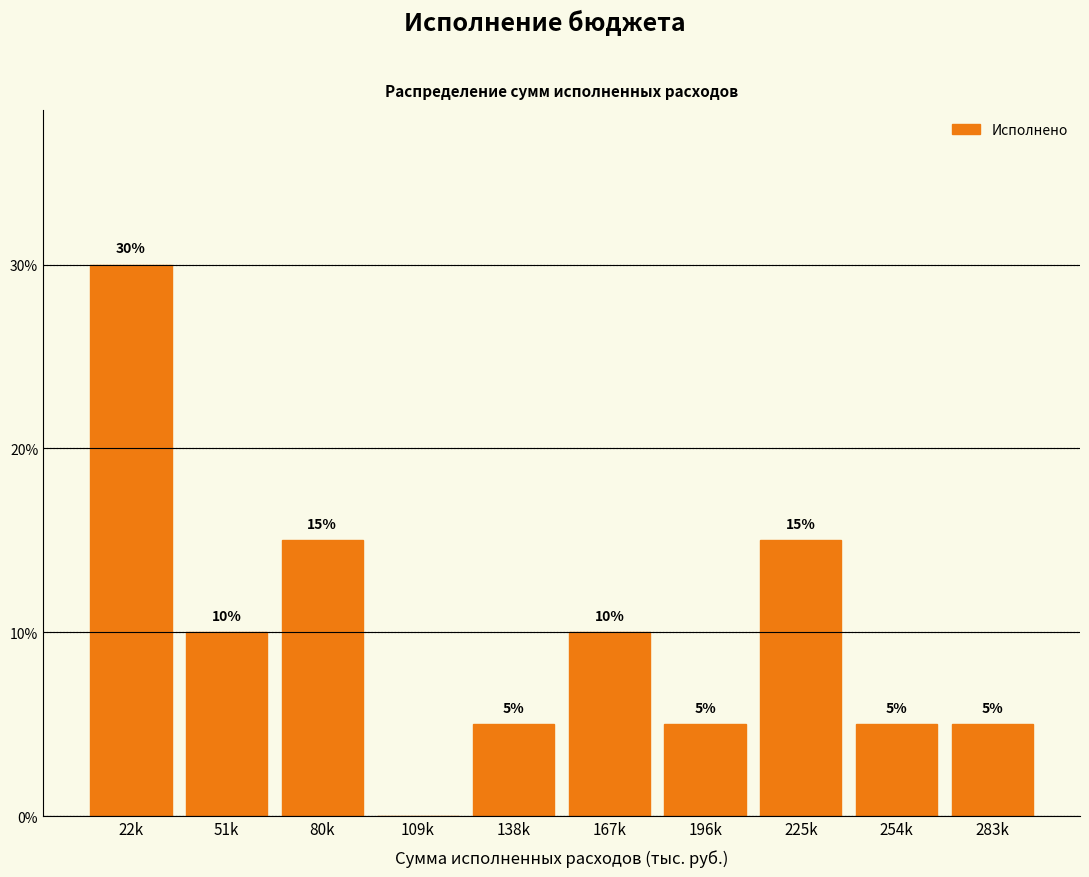

Reading left to right, what are all the values shown in this chart?

22k=30	51k=10	80k=15	109k=0	138k=5	167k=10	196k=5	225k=15	254k=5	283k=5